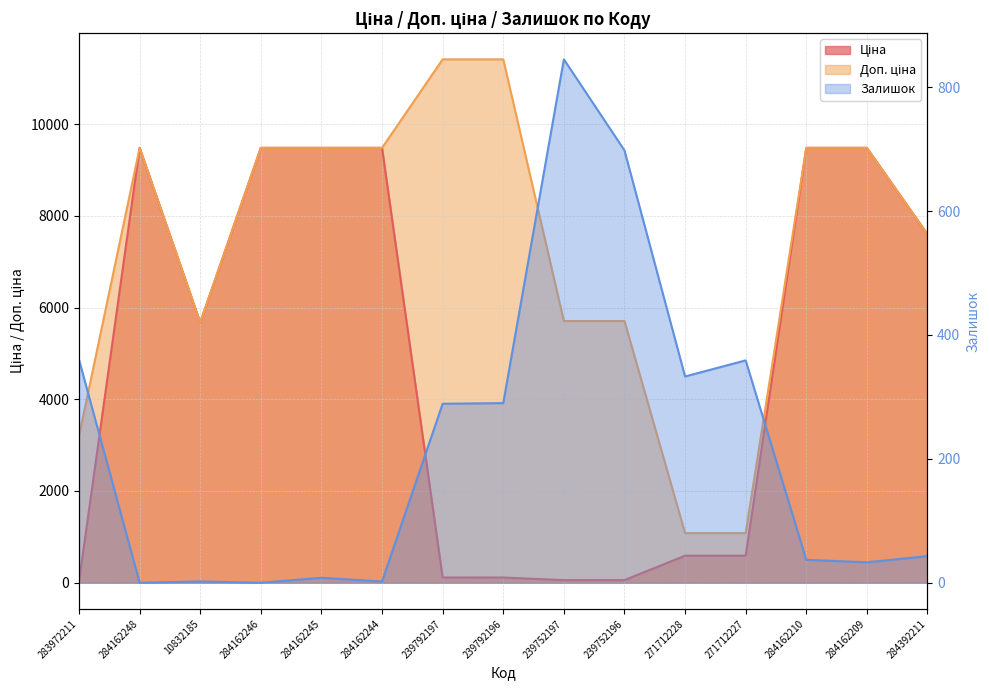

Which series has the largest total across all categories?

Доп. ціна